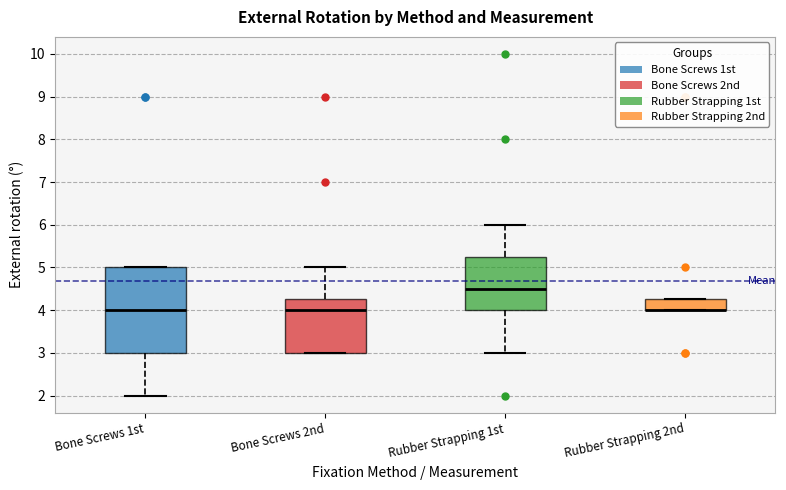

Reading left to right, read every box against the y-axis: the position of its median line, the range the box covers, and the ends of its whiskers. The values are not printed on the chart, so give them approximately, as read against the axis.

Bone Screws 1st: median 4.0, box 3.0 to 5.0, whiskers 2.0 to 5.0
Bone Screws 2nd: median 4.0, box 3.0 to 4.3, whiskers 3.0 to 5.0
Rubber Strapping 1st: median 4.5, box 4.0 to 5.3, whiskers 3.0 to 6.0
Rubber Strapping 2nd: median 4.0 (drawn on the box's lower edge), box 4.0 to 4.3, whiskers 4.0 to 4.3